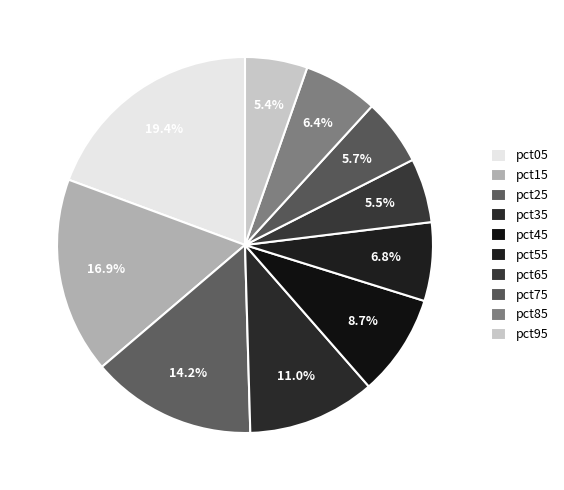

Is it true that pct55 is 7% of the pie?

True